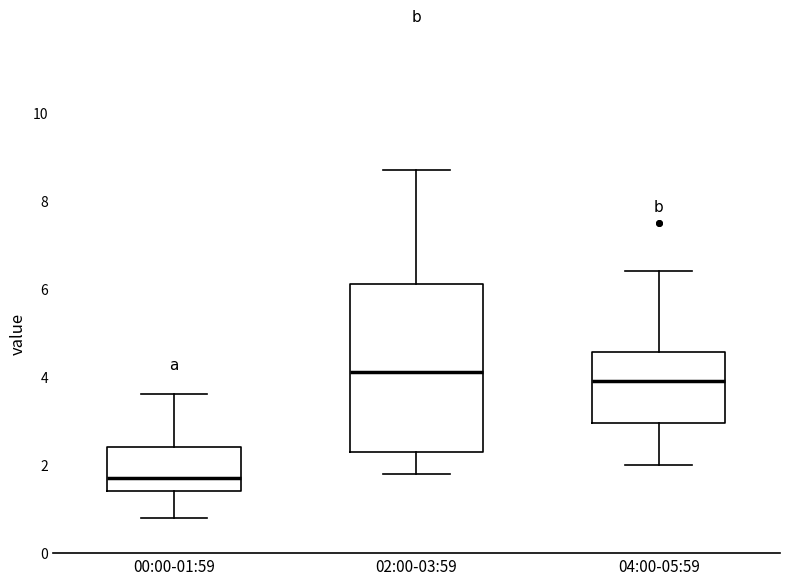

Reading left to right, transcribe this box plot: for each box, give where its median line is, the range the box spans, and where its two whiskers end, as read against the y-axis. The values are not printed on the chart, so give them approximately, as read against the axis.

00:00-01:59: median 1.8, box 1.4 to 2.4, whiskers 0.8 to 3.6
02:00-03:59: median 4.2, box 2.4 to 6.2, whiskers 1.8 to 8.8
04:00-05:59: median 4.0, box 3.0 to 4.6, whiskers 2.0 to 6.4